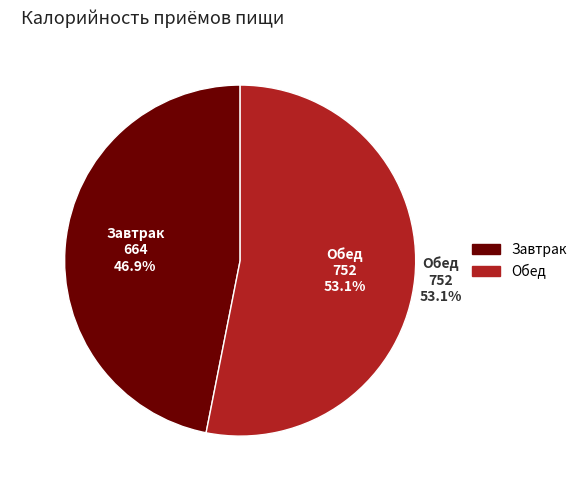

To the nearest percent, what is the average slice percentage?

50%